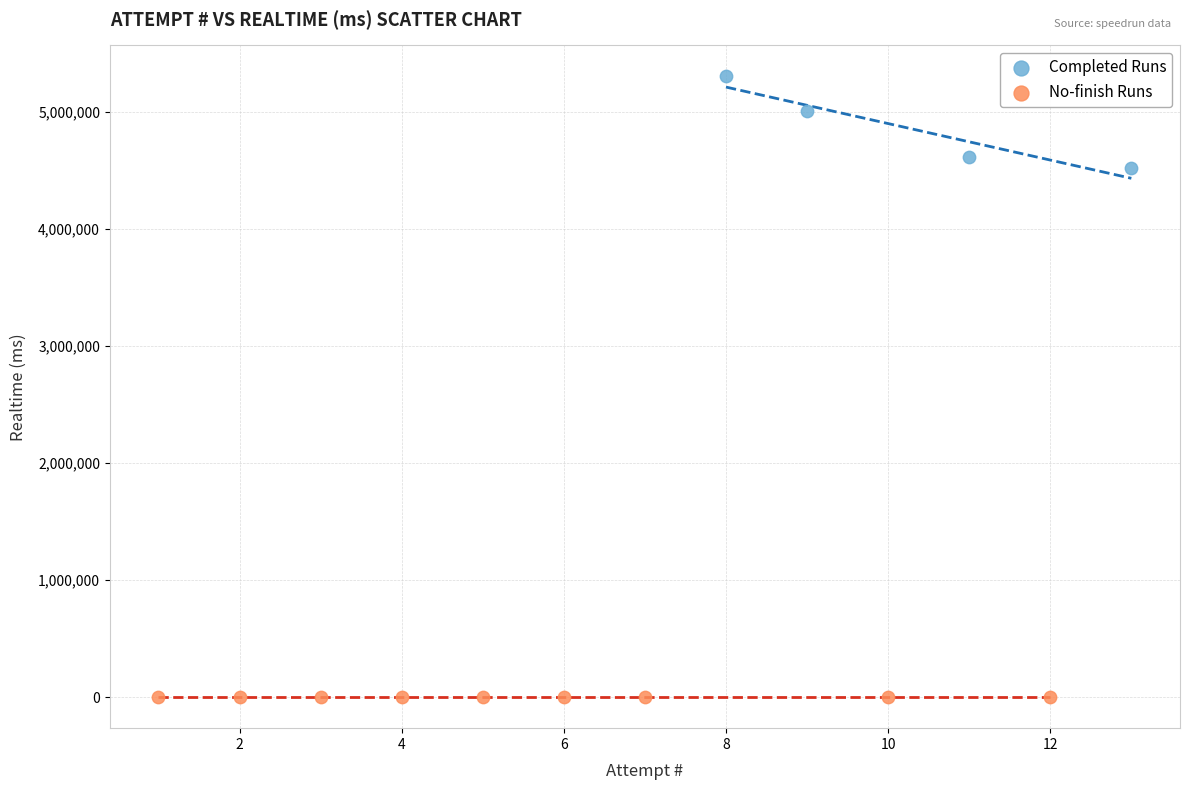

What are all the series names shown in the legend?

Completed Runs, No-finish Runs